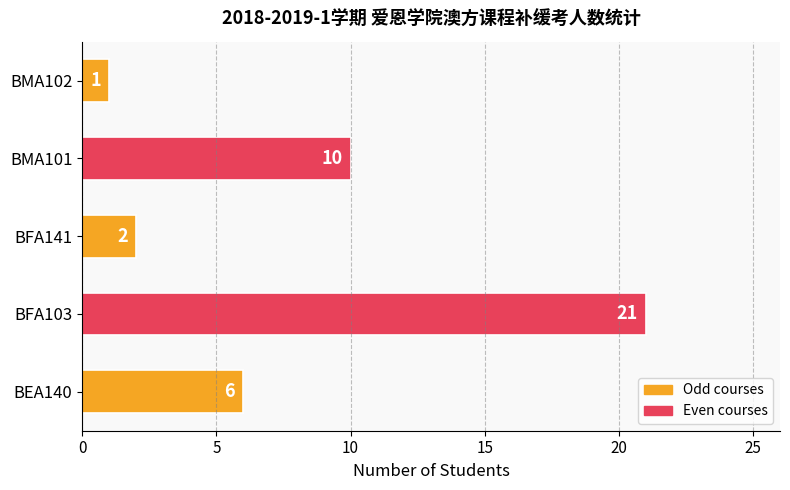

At which label is the value closest to 11?

BMA101